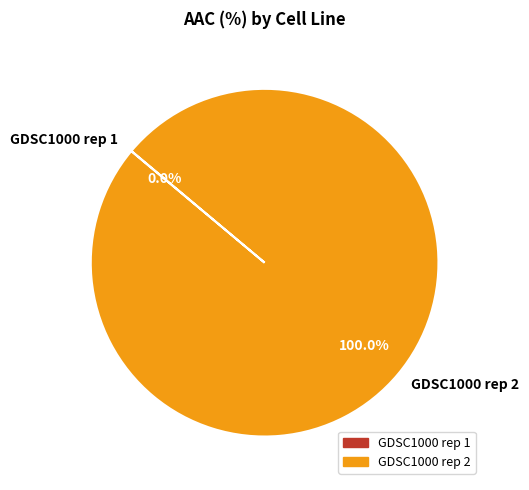

Which category has the biggest portion of the pie?

GDSC1000 rep 2